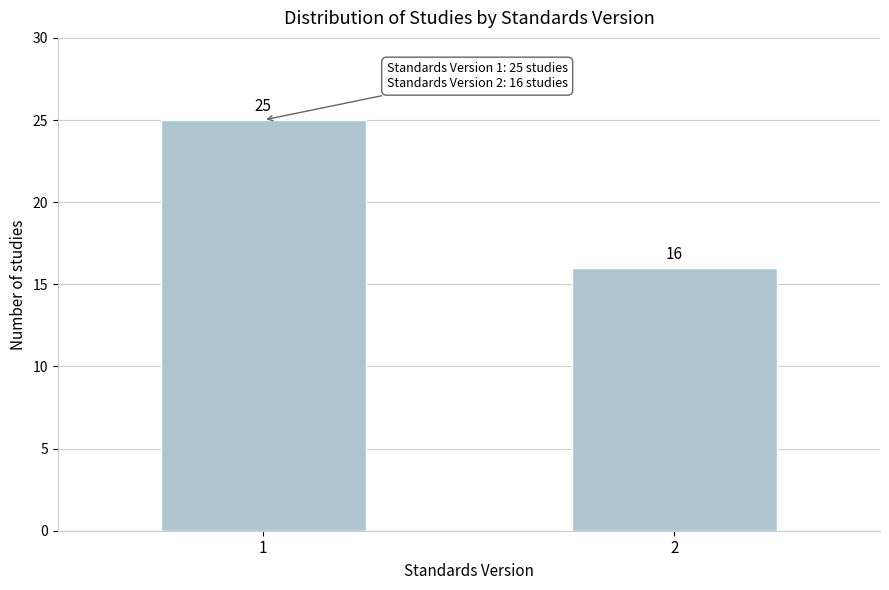

Reading right to left, extract all data points from this chart.

16	25